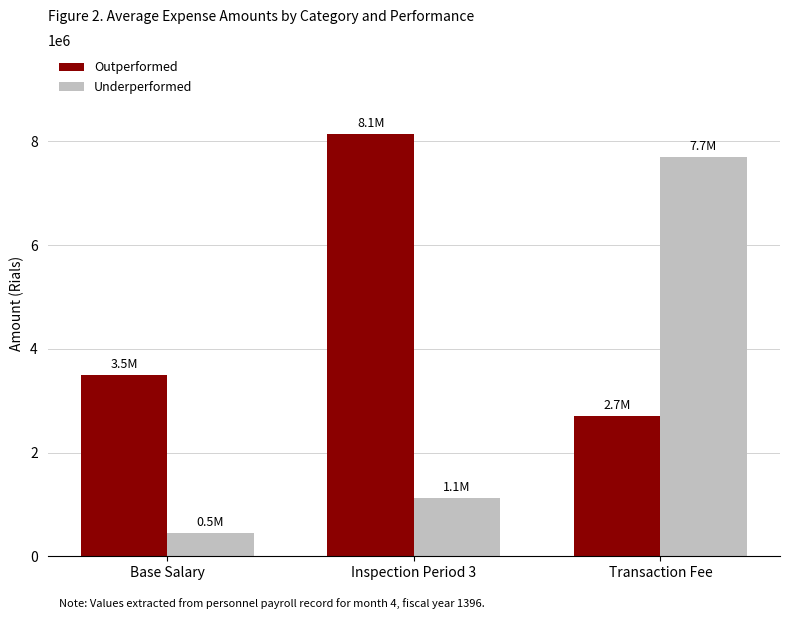

How many bars are there in each group?

2